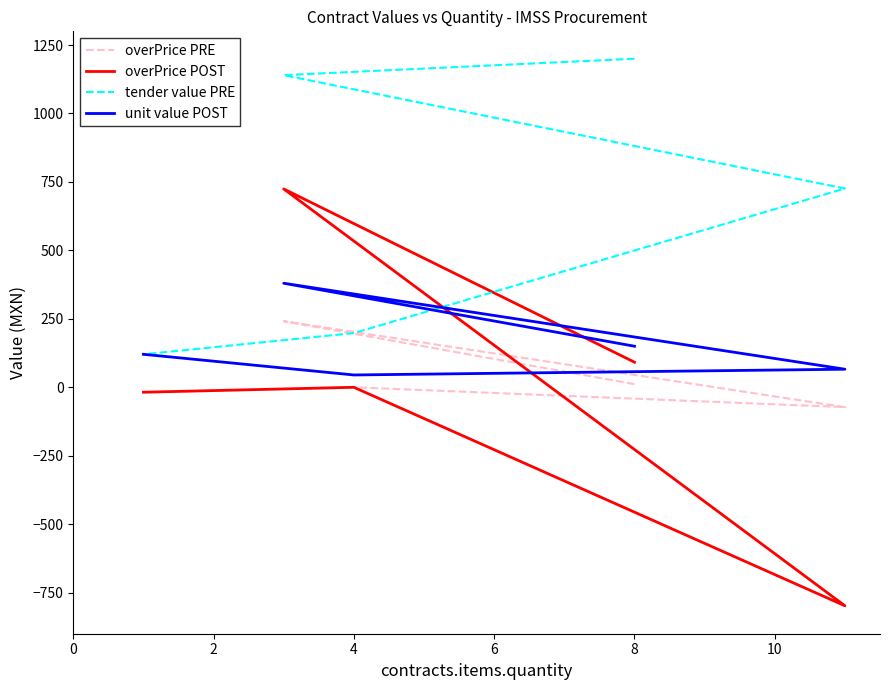

What is the difference between the second highest and second lowest values in the overPrice POST series?

109.7